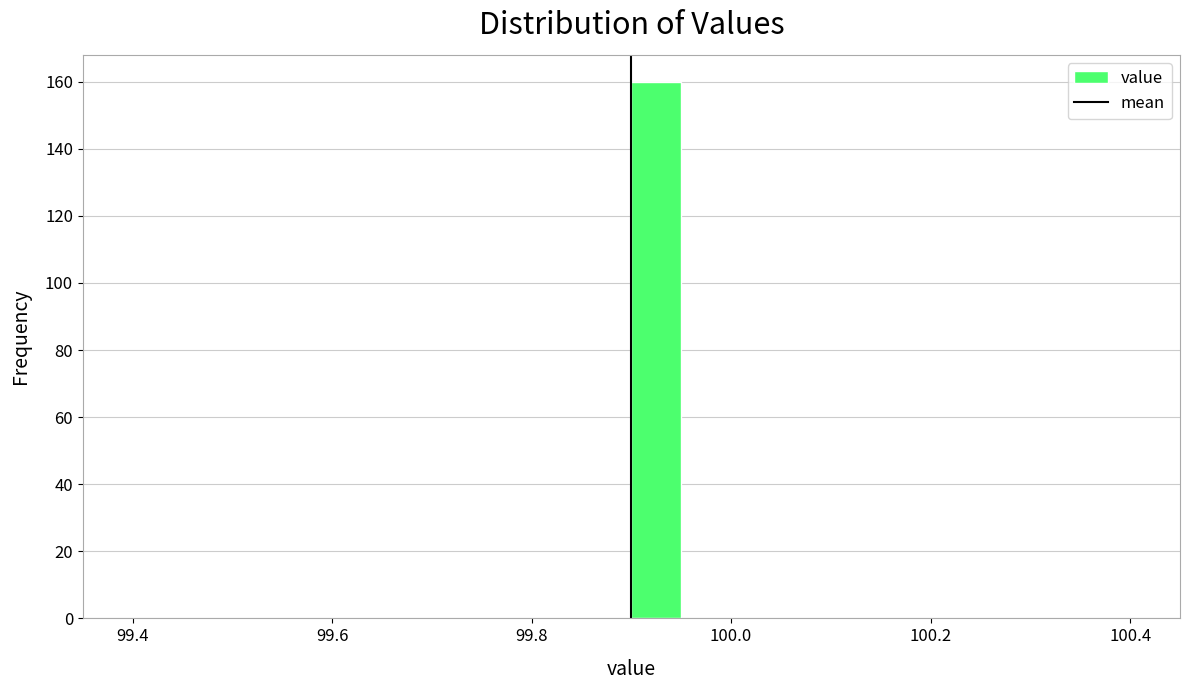

Around what value on the x-axis is the tallest bar? Give the approximate position of its centre, as read against the axis.

99.92